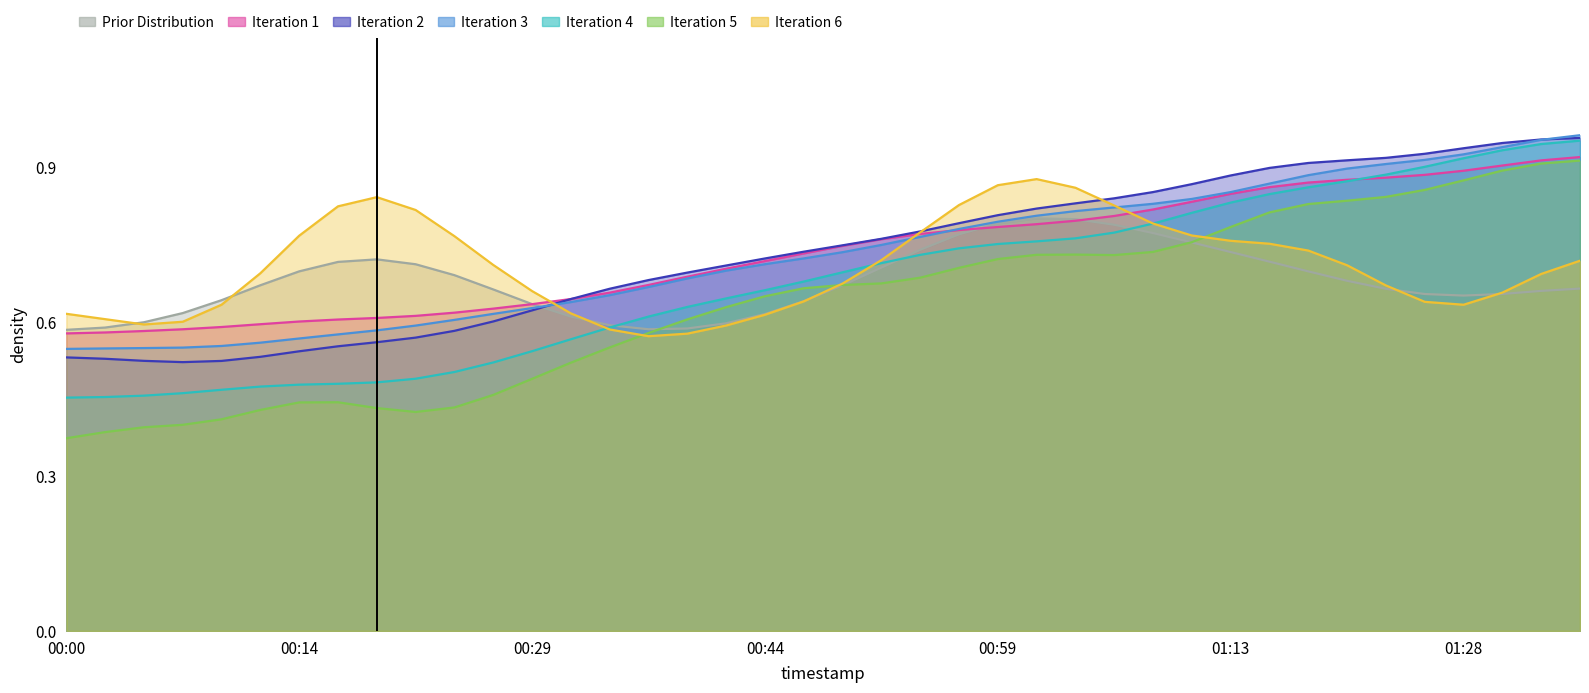

What is the difference between the second highest and second lowest values?

0.5